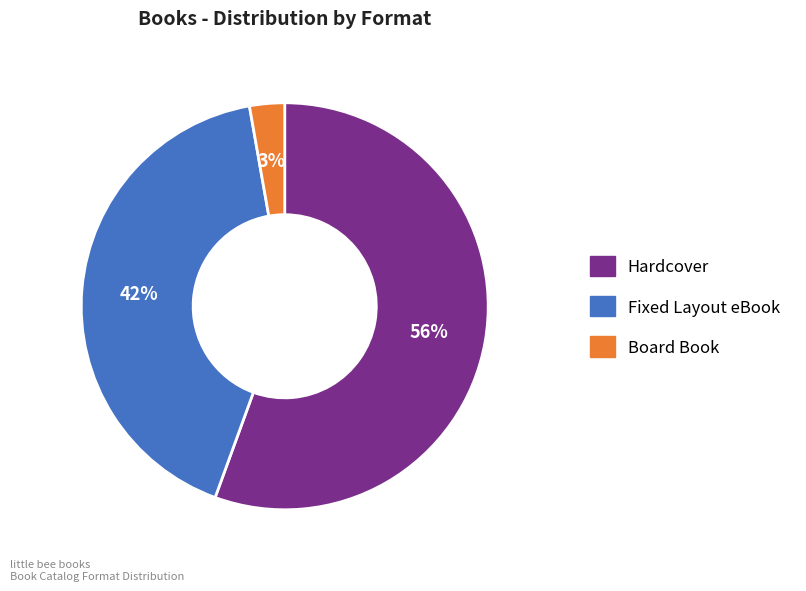

Which has a higher value, Hardcover or Fixed Layout eBook?

Hardcover